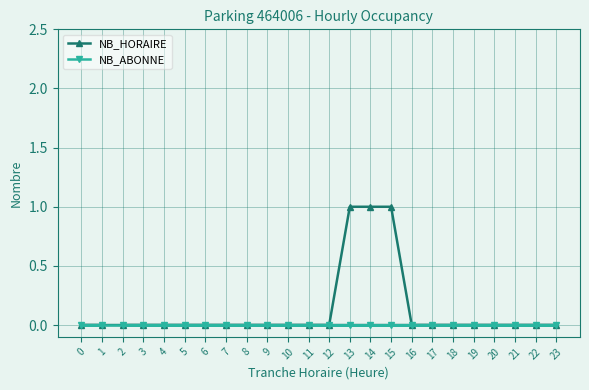

True or false: NB_HORAIRE and NB_ABONNE cross at least once.

False